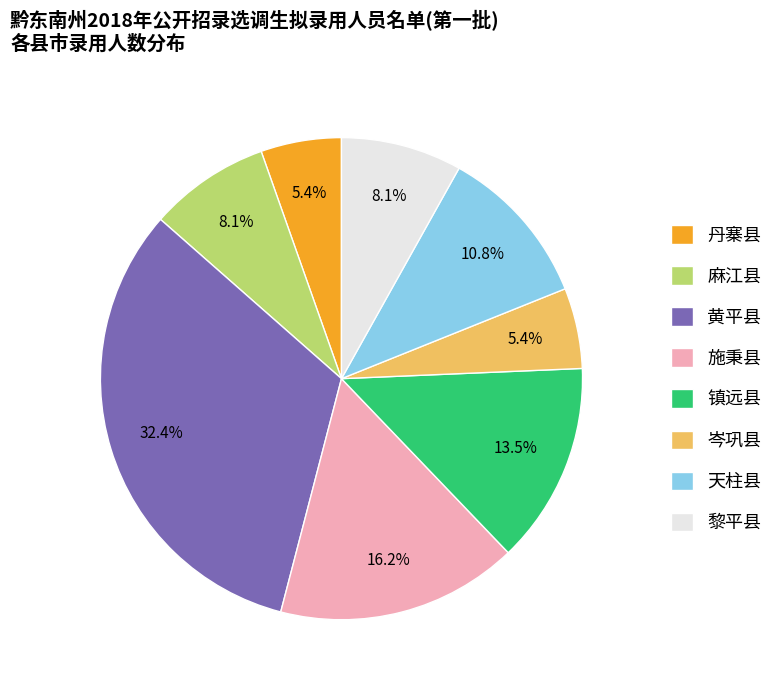

Is there a majority slice in this chart?

No